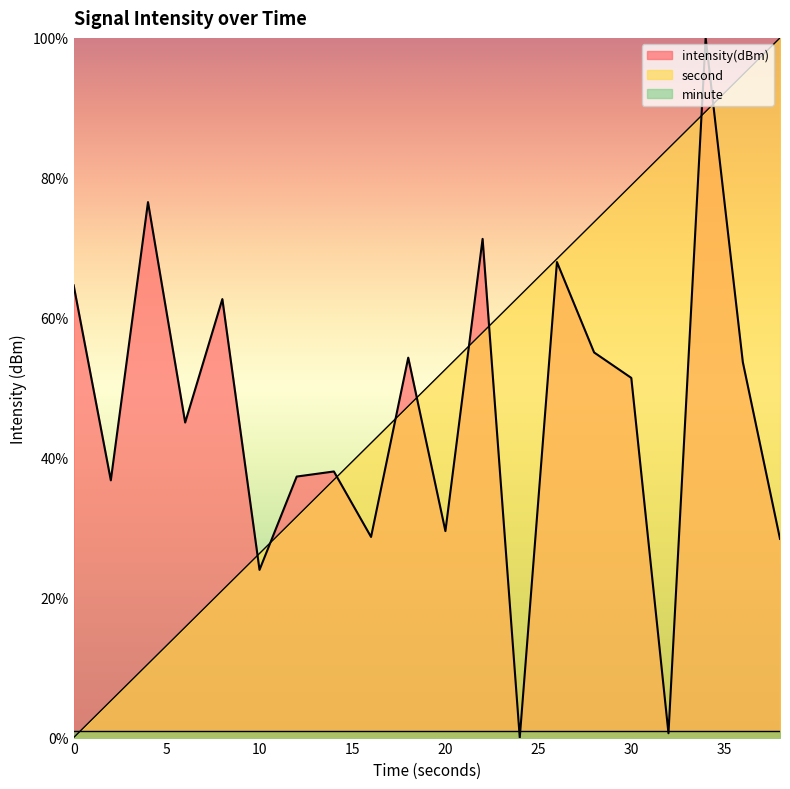

What is the sum of the intensity(dBm) values at 10 and 8?

86.6